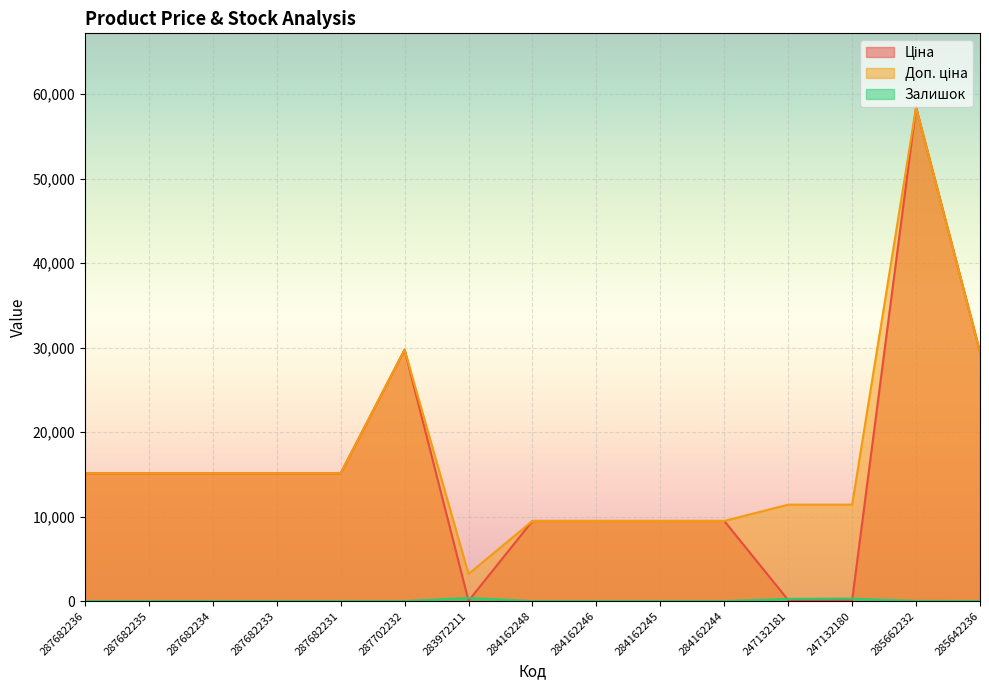

What is the difference between the Доп. ціна values at 285642236 and 247132180?

18081.5